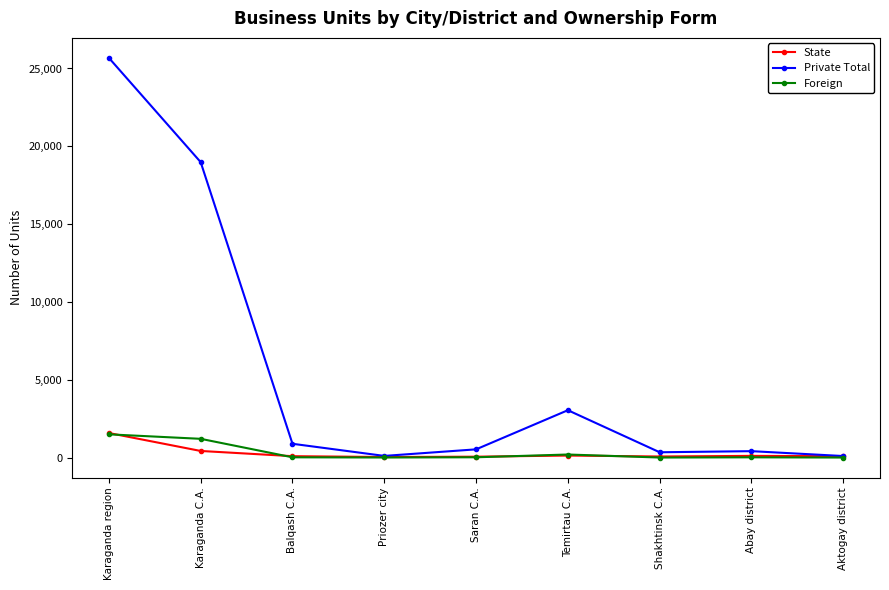

True or false: Foreign has a value of 1494 at Karaganda region.

True